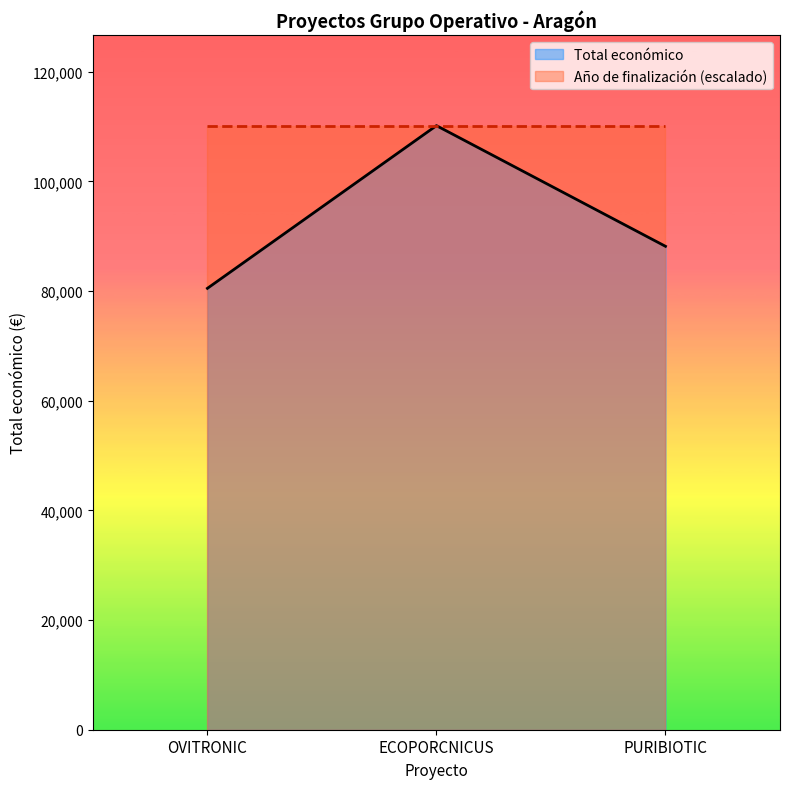

What is the minimum value for Total económico?

80498